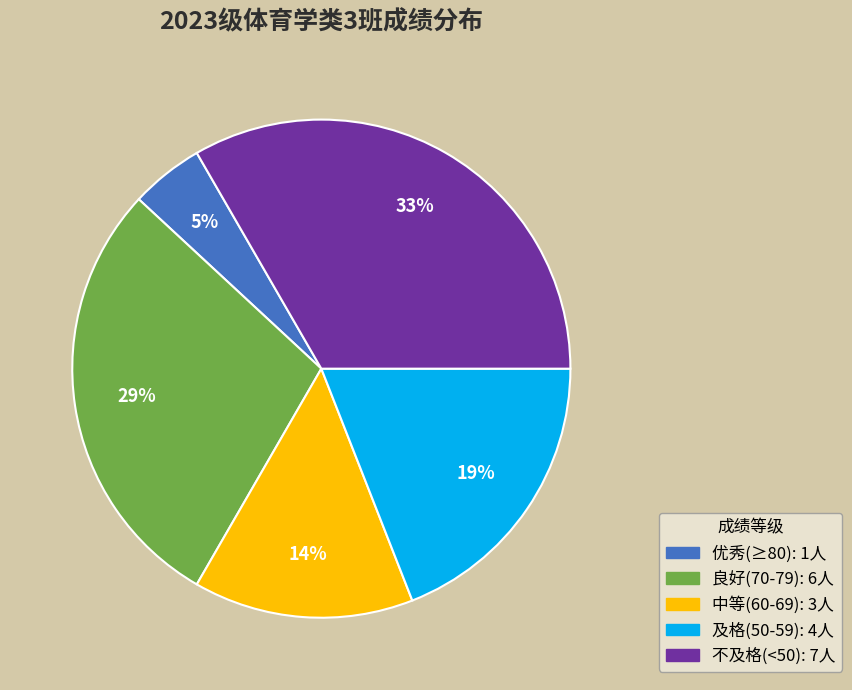

To the nearest percent, what is the average slice percentage?

20%